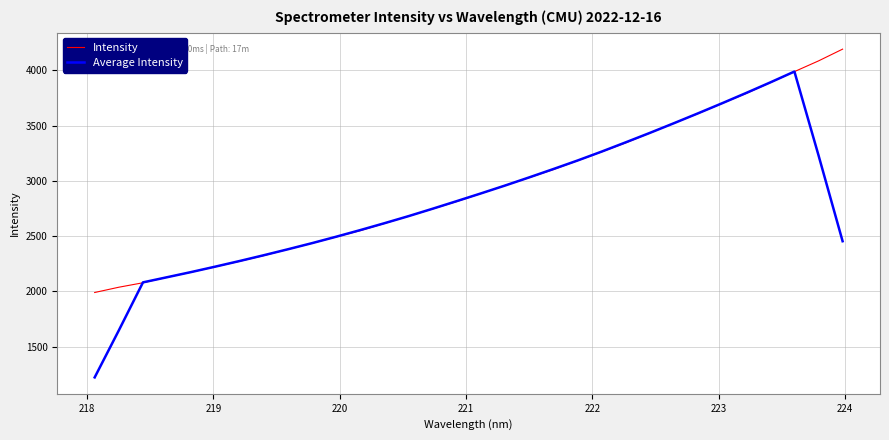

Rank the series by their average value, from lowest to highest.

Average Intensity, Intensity